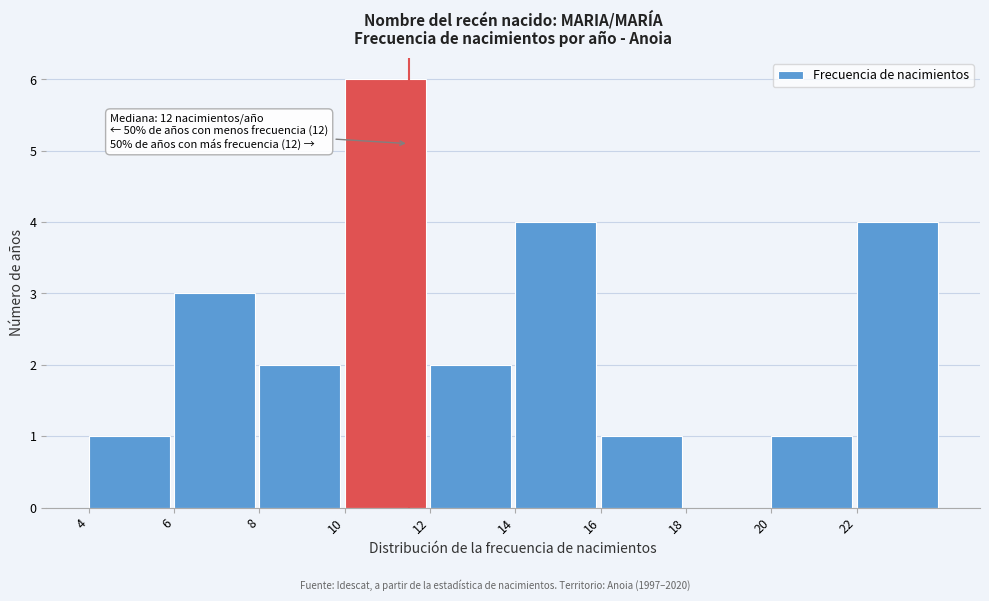

Which range on the x-axis has the tallest bar?

10 to 12